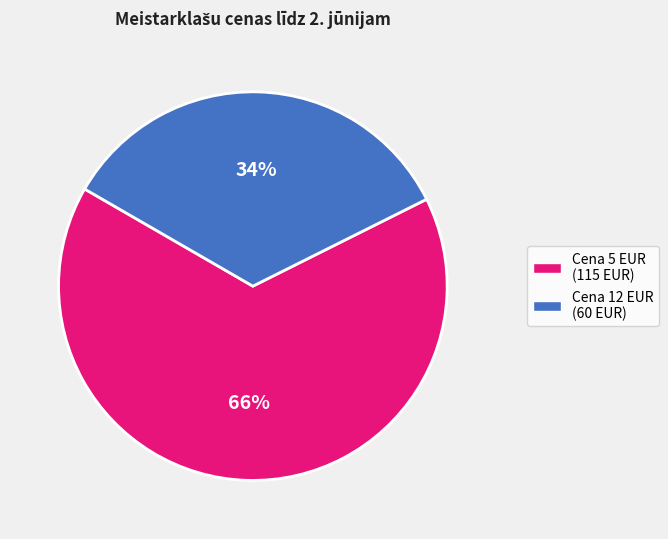

Is there any slice that represents more than half of the pie?

Yes